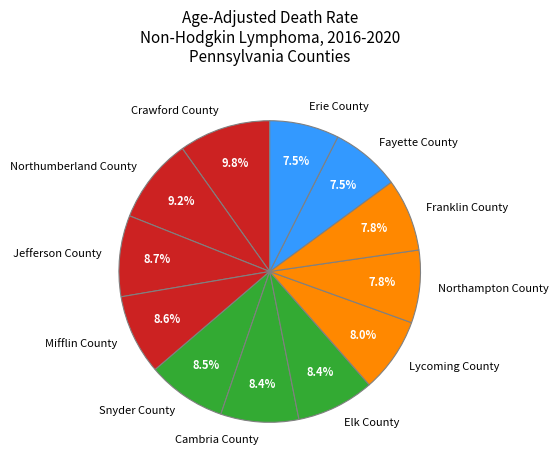

Is Jefferson County the majority of the pie?

No